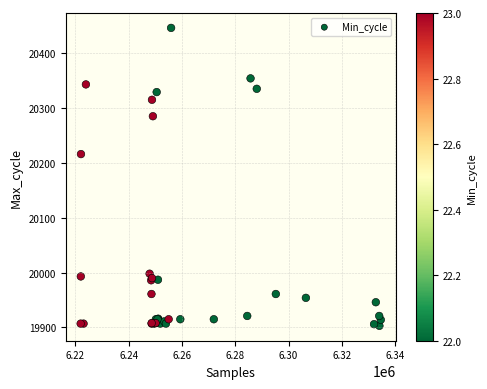

What Y value in the scatter plot is closest to 20174?

20216